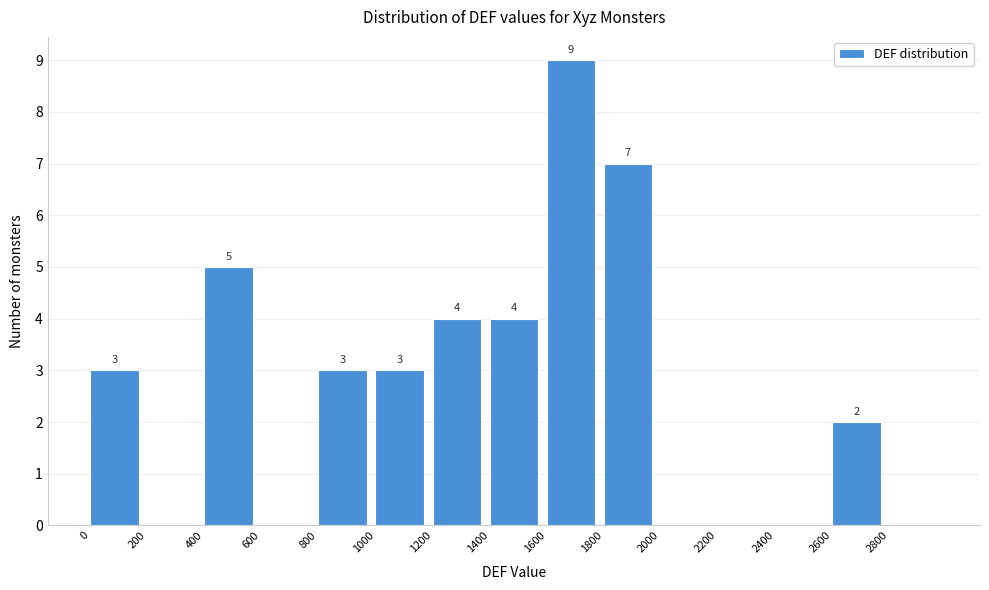

Which range on the x-axis has the tallest bar?

1600 to 1800